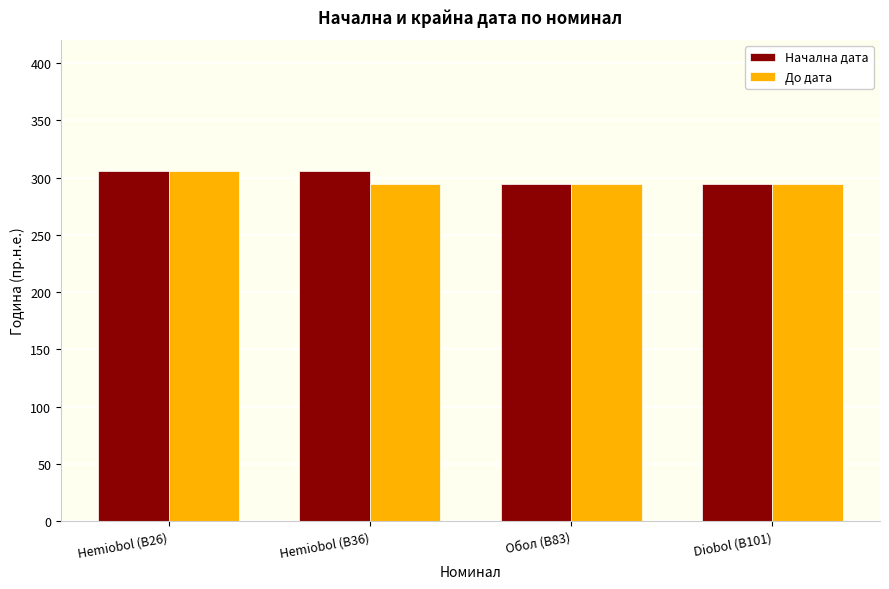

Is the value of Начална дата at Hemiobol (B26) greater than the value of До дата at Hemiobol (B36)?

Yes